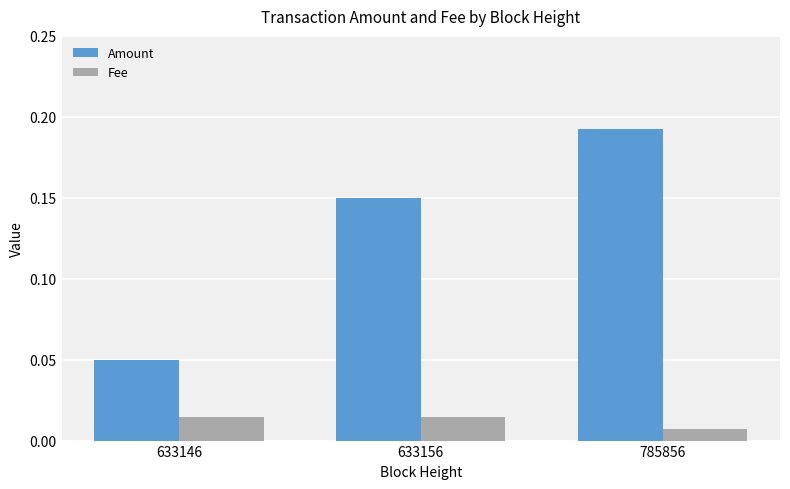

Which series has the widest spread of values?

Amount